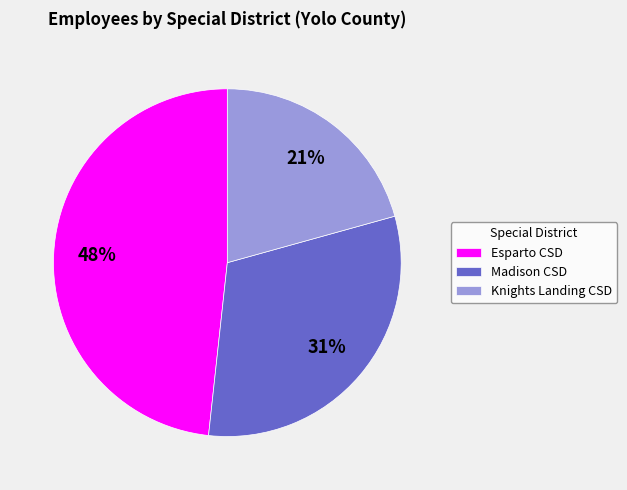

To the nearest percent, what is the combined percentage of Madison CSD and Esparto CSD?

79%